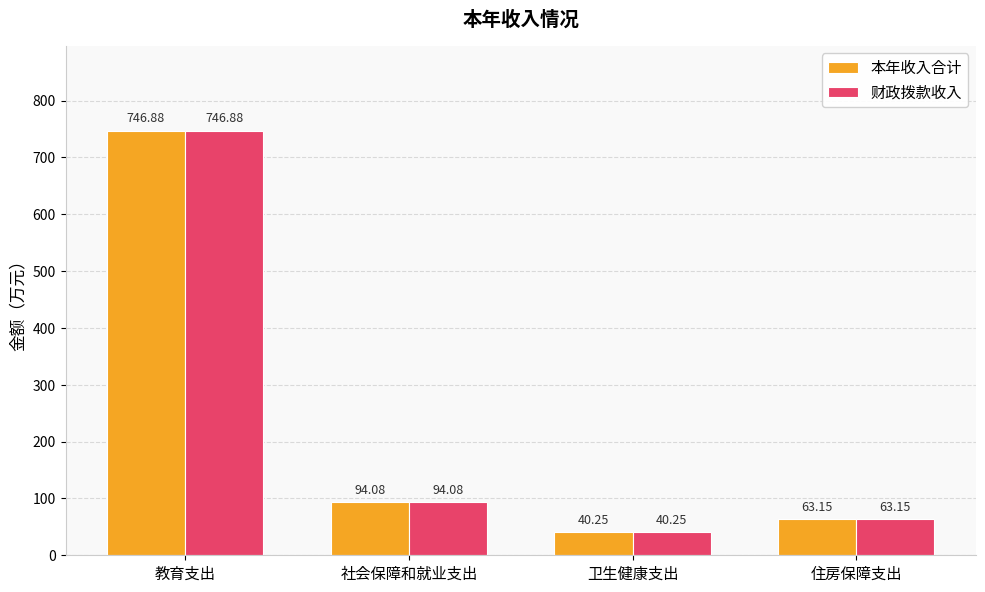

How many bars are there in total?

8